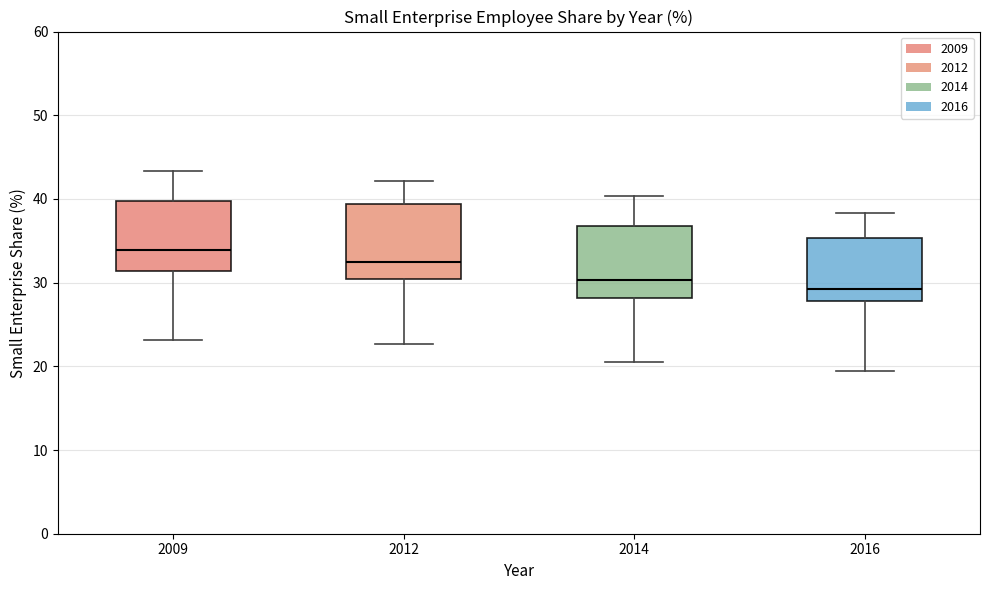

Where is the lower edge of the box at x = 2014 on the y-axis? The values are not printed on the chart, so give them approximately, as read against the axis.

28